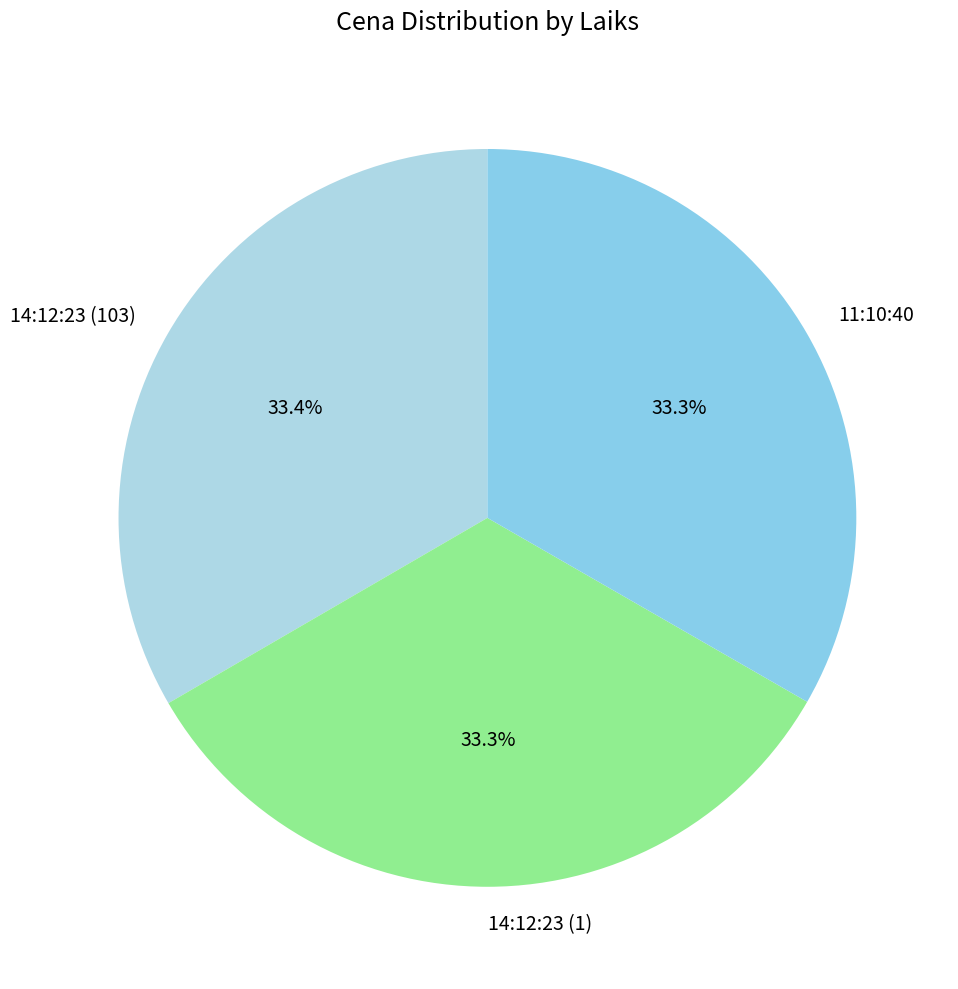

Is 14:12:23 (1) the majority of the pie?

No